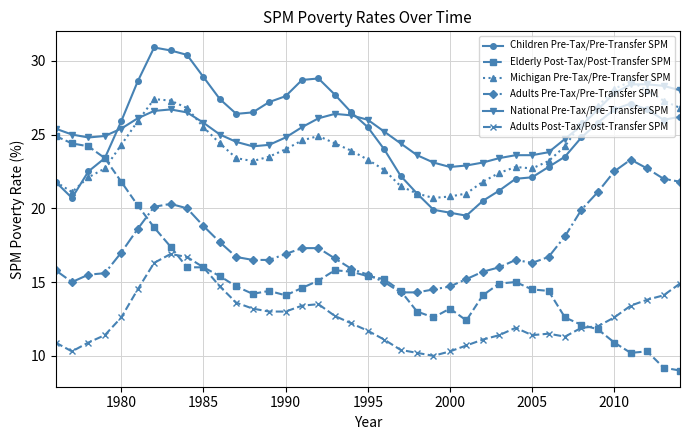

True or false: Adults Post-Tax/Post-Transfer SPM has more than 1 interior local peaks.

True